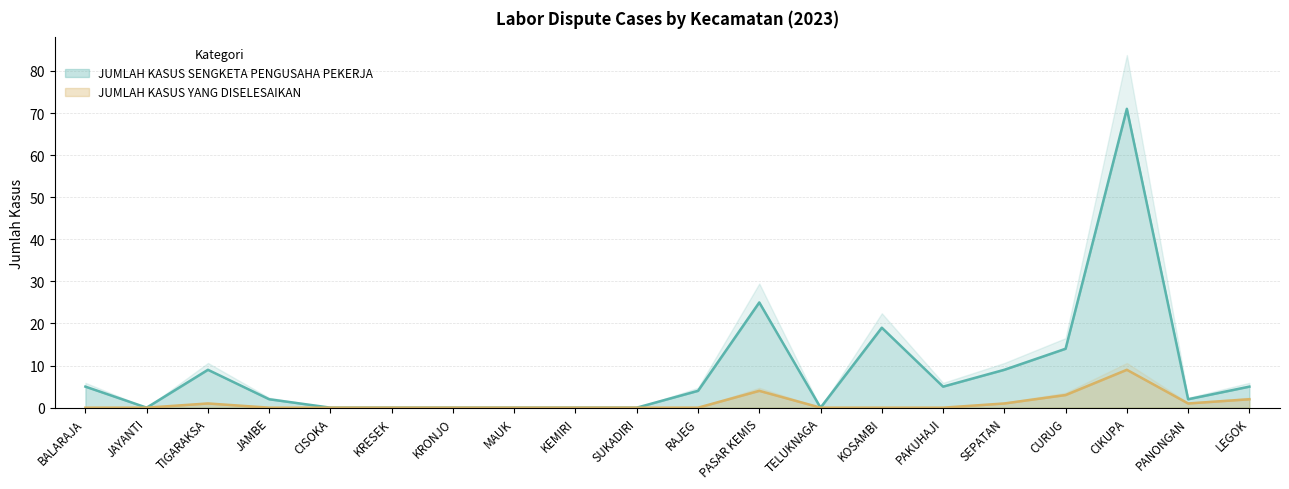

List the series in order of their peak value, highest first.

JUMLAH KASUS SENGKETA PENGUSAHA PEKERJA, JUMLAH KASUS YANG DISELESAIKAN